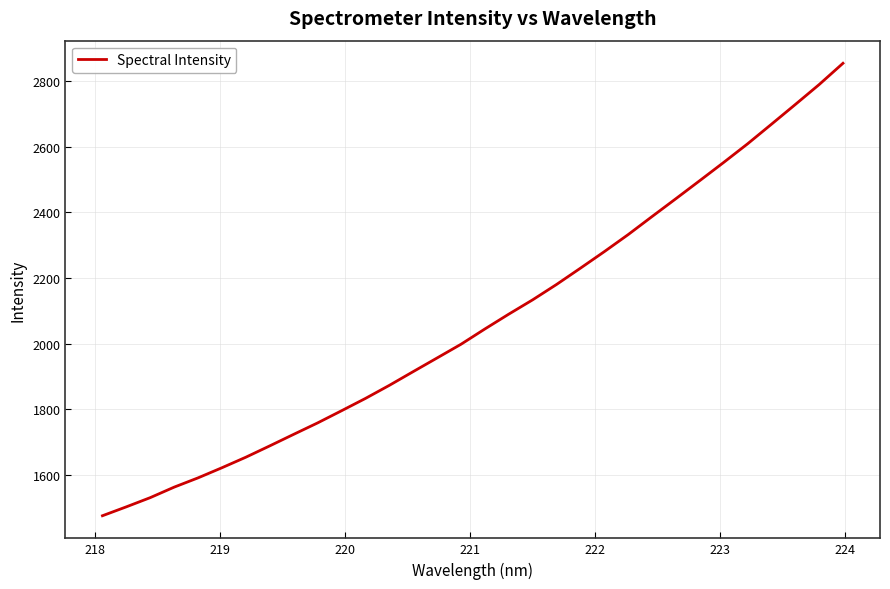

What is the maximum value shown in the chart?

2853.9